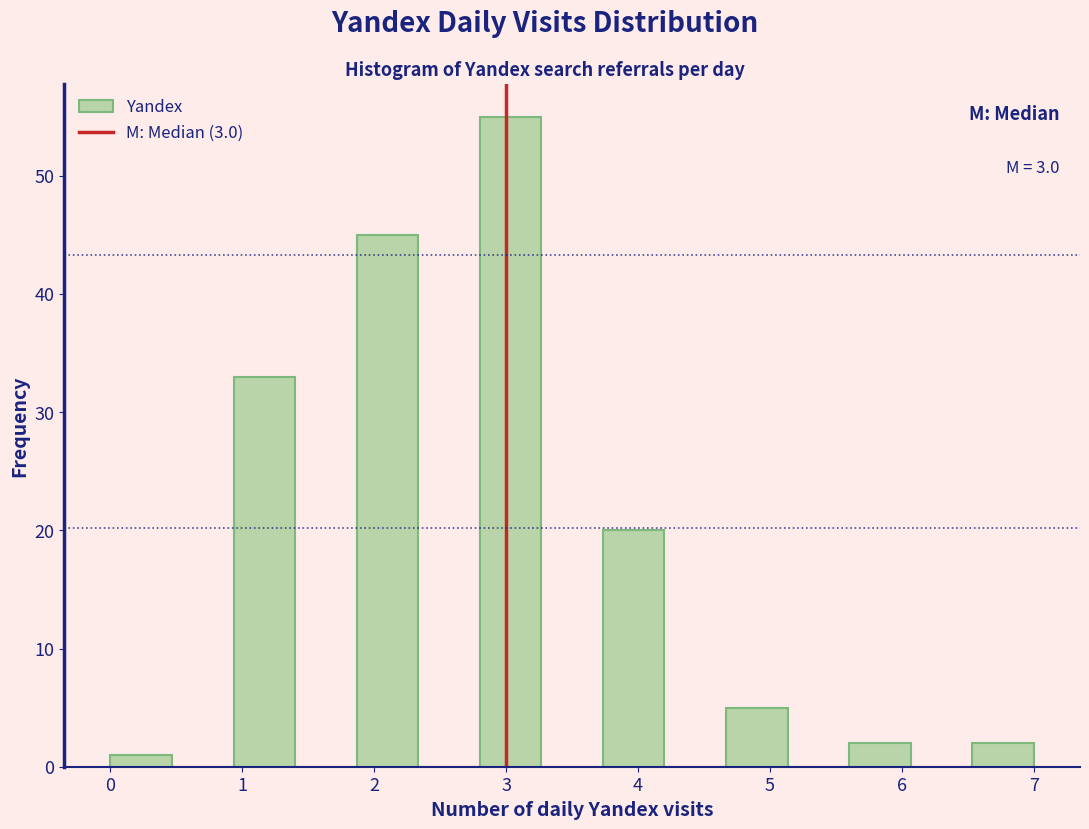

Which range on the x-axis has the tallest bar?

2.8 to 3.3